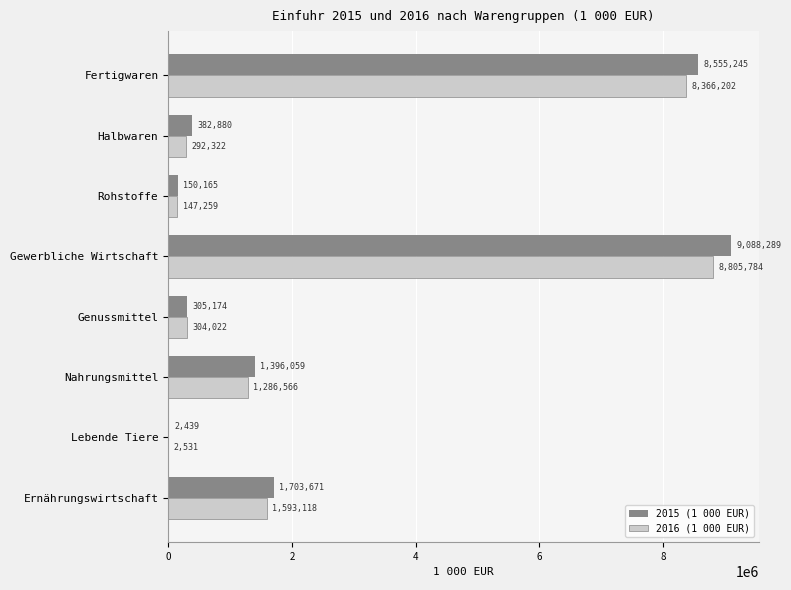

Is it true that 2016 (1 000 EUR) equals 292322 at Halbwaren?

True